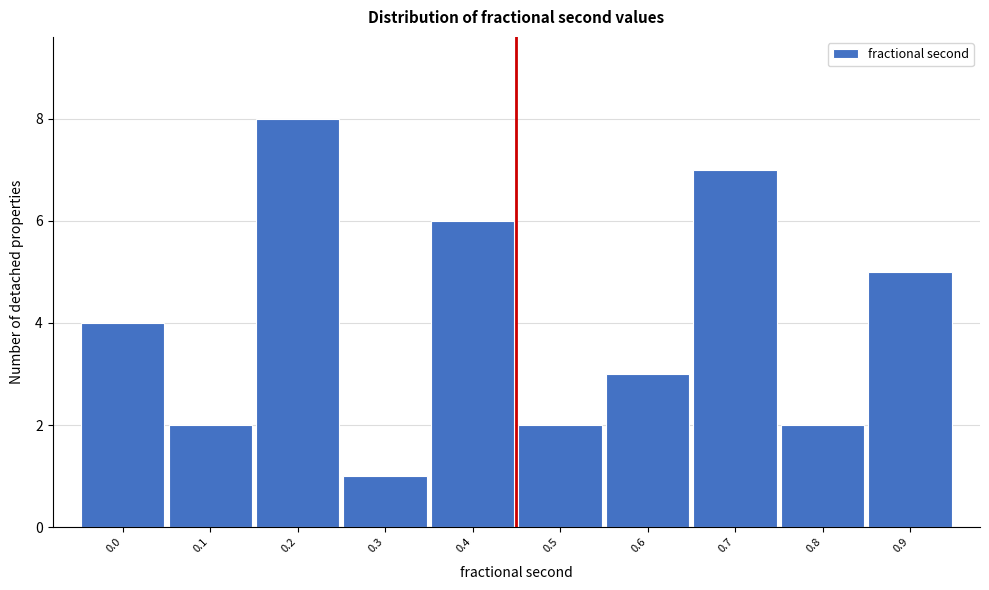

Reading right to left, transcribe all the data shown in this chart.

0.9=5	0.8=2	0.7=7	0.6=3	0.5=2	0.4=6	0.3=1	0.2=8	0.1=2	0.0=4